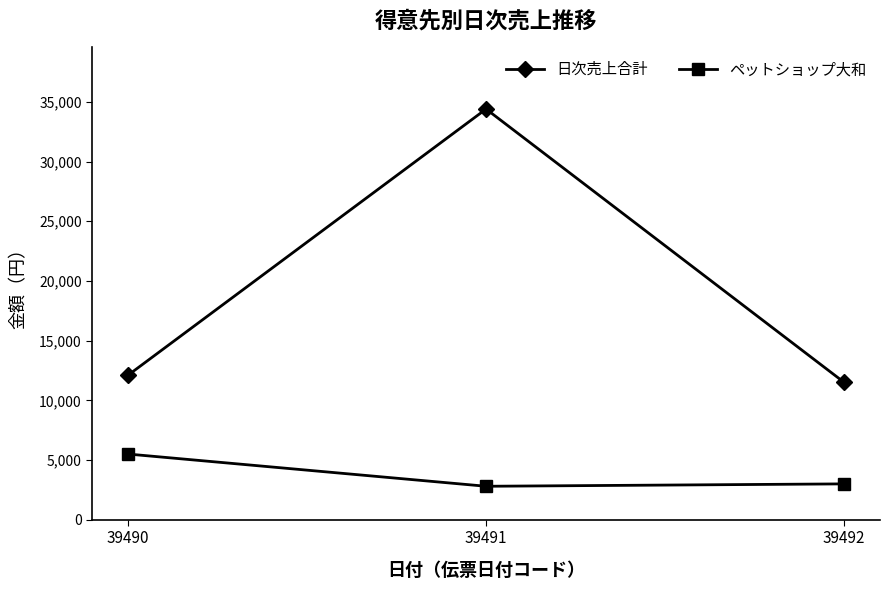

The ペットショップ大和 series shows 5500 at 39490. True or false?

True